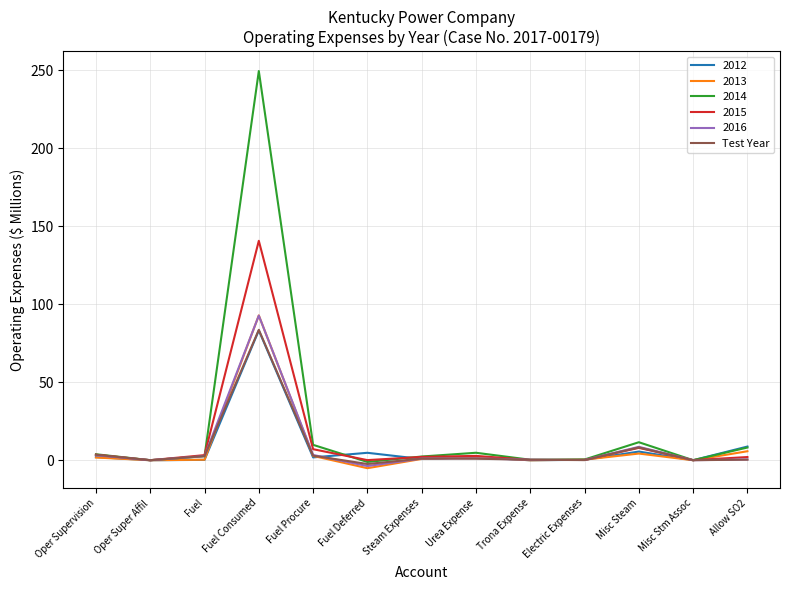

What is the maximum value shown in the chart?

249.4